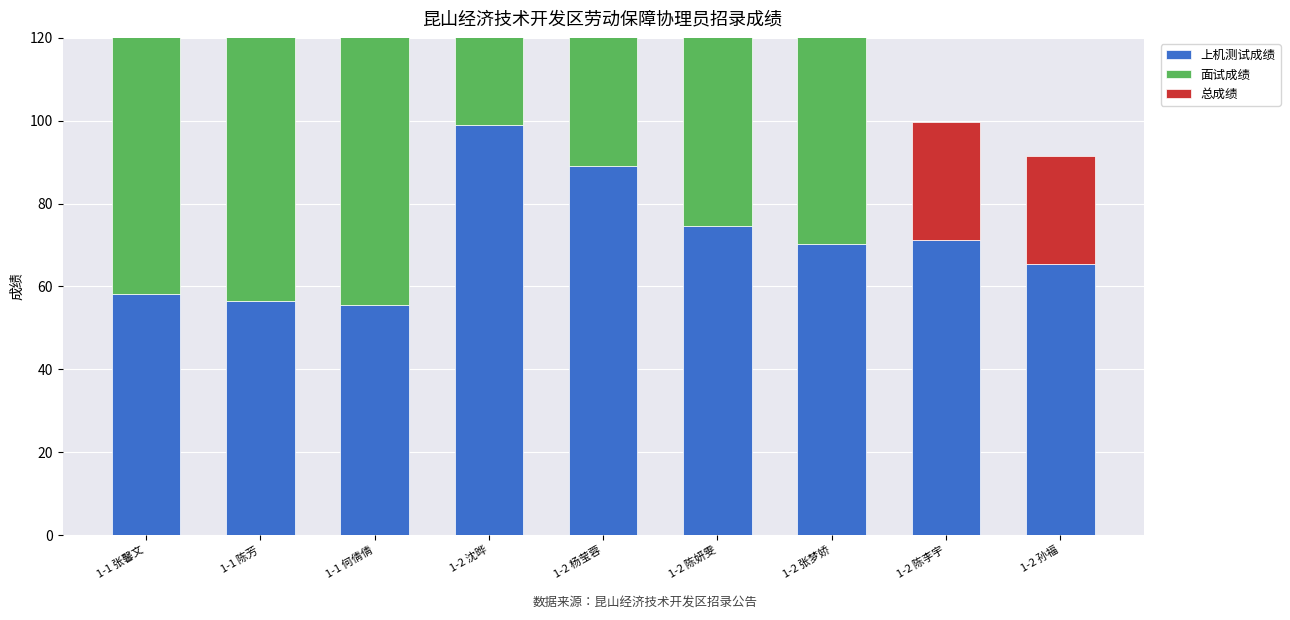

What is the greatest value displayed?

99.0